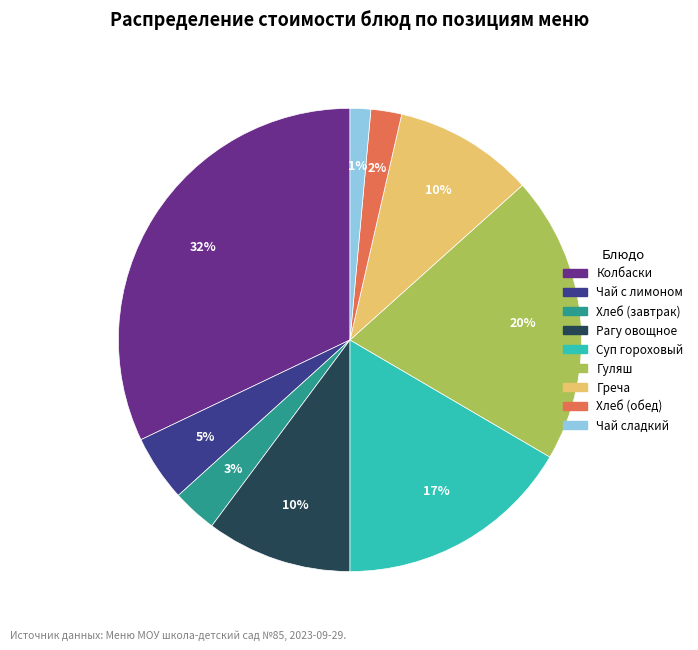

Count the number of slices in the pie.

9